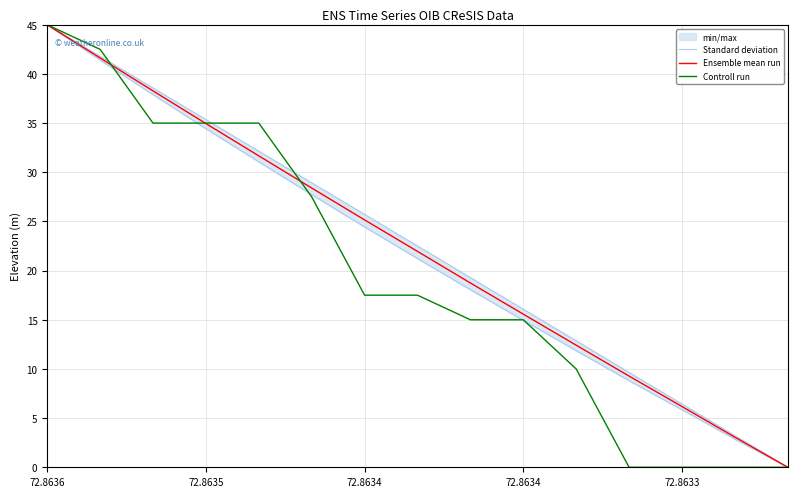

What is the average value of the Standard deviation series?

21.7